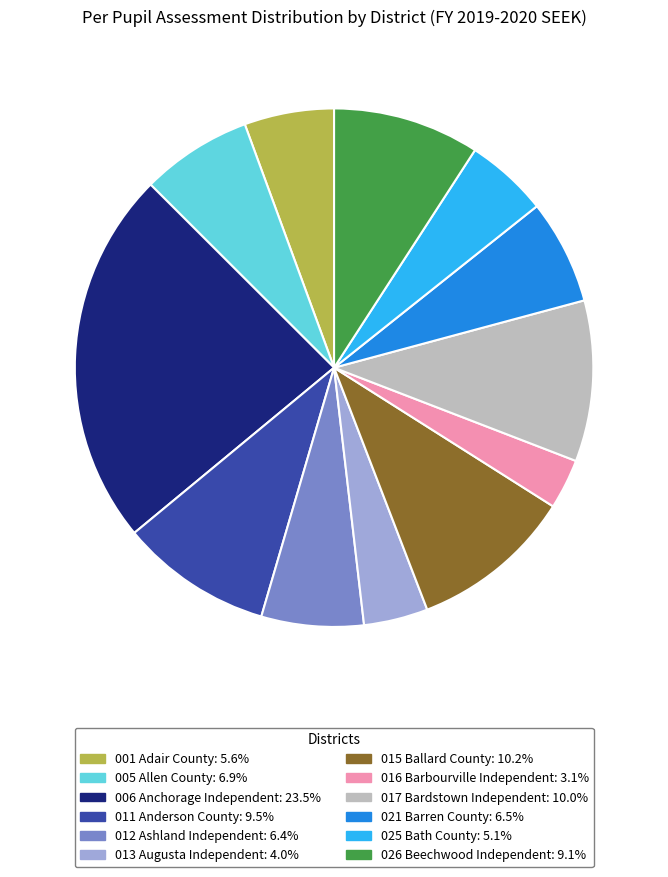

What is the smallest slice in the pie chart?

016 Barbourville Independent